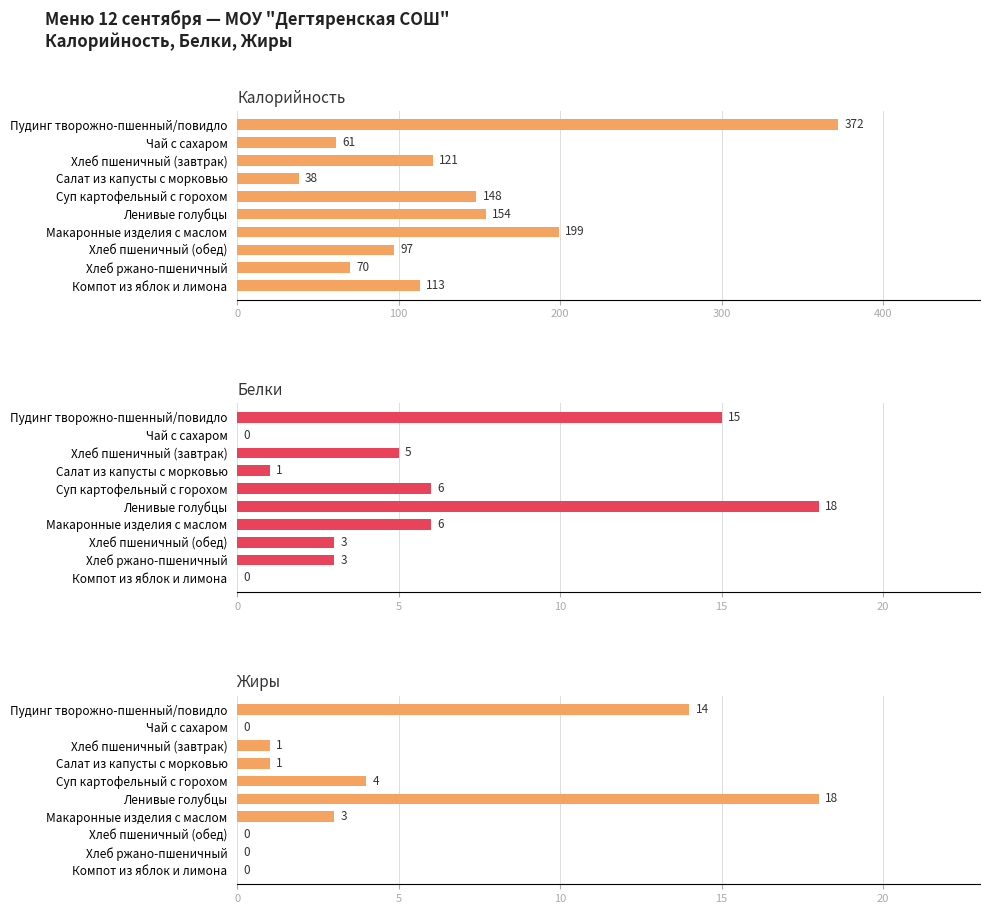

What is the average value of the Жиры series?

4